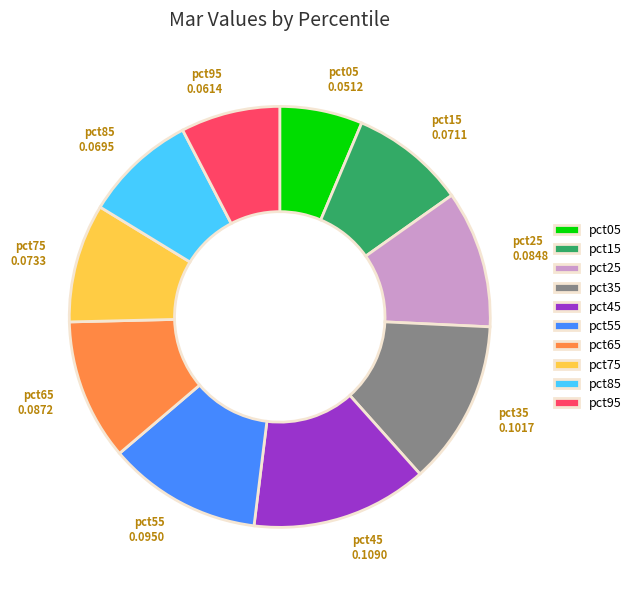

Which slice is the smallest?

pct05